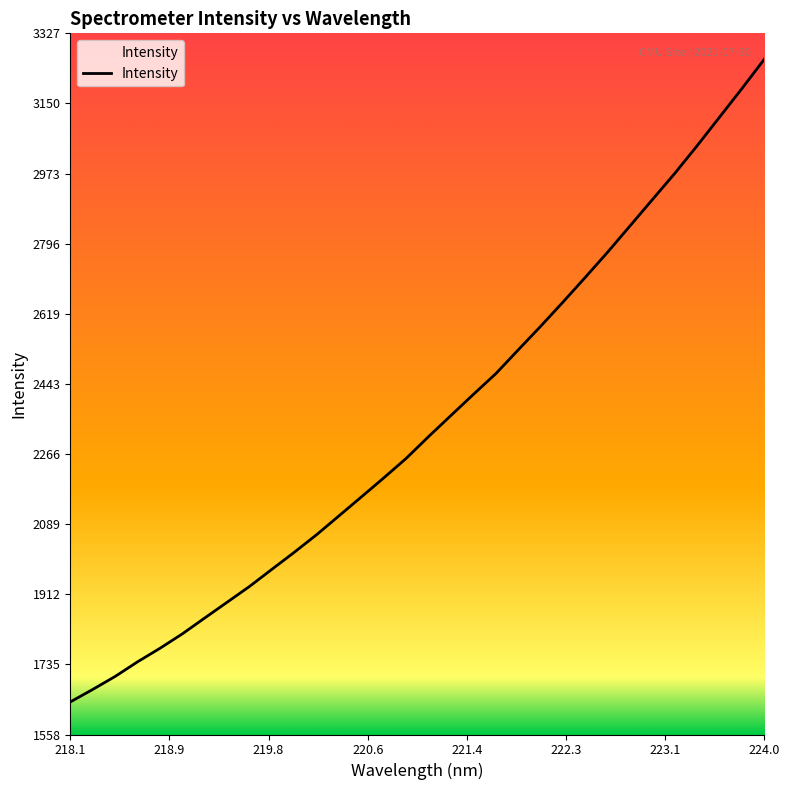

What position from the left is 223.5987?

30